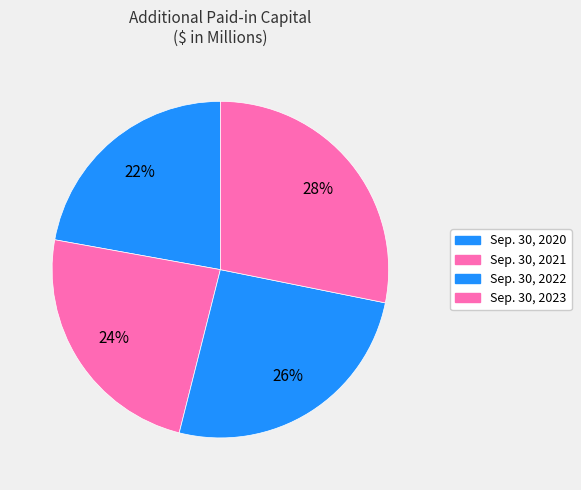

What percentage do Sep. 30, 2023 and Sep. 30, 2022 together represent?

53.9%